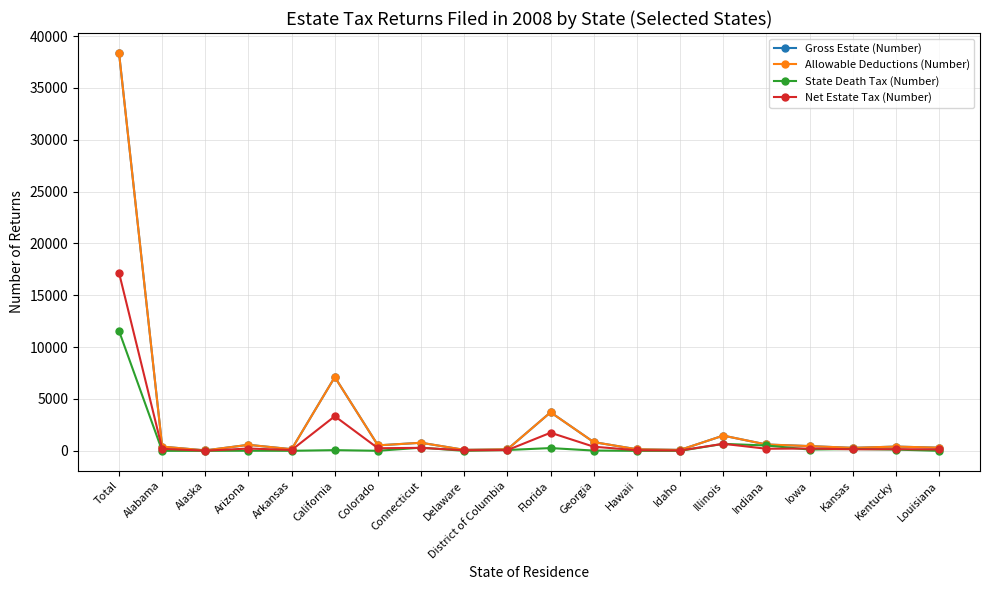

Is the value of Gross Estate (Number) at Indiana greater than the value of State Death Tax (Number) at Arkansas?

Yes